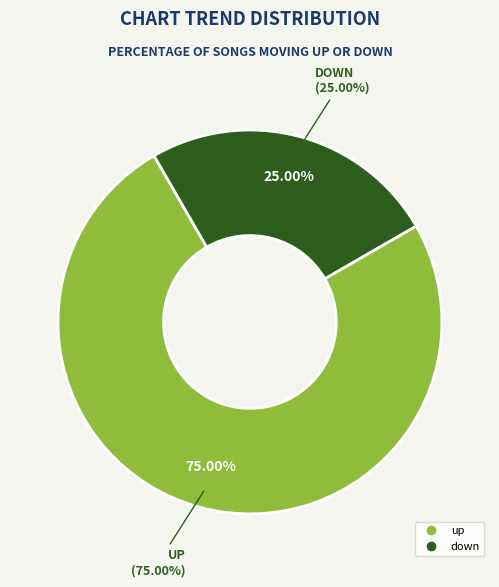

Which slice is the smallest?

down